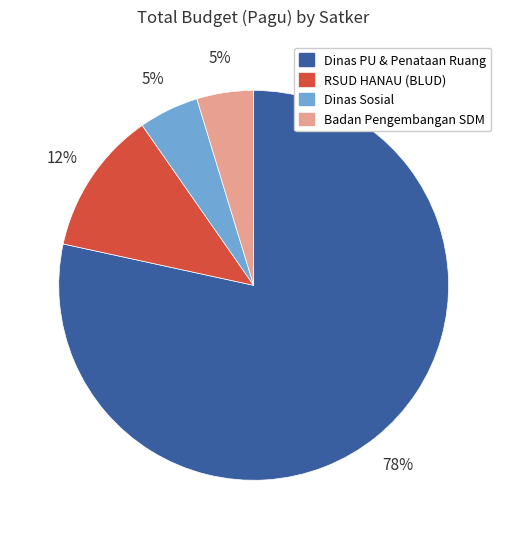

What is the largest slice in the pie chart?

Dinas PU & Penataan Ruang